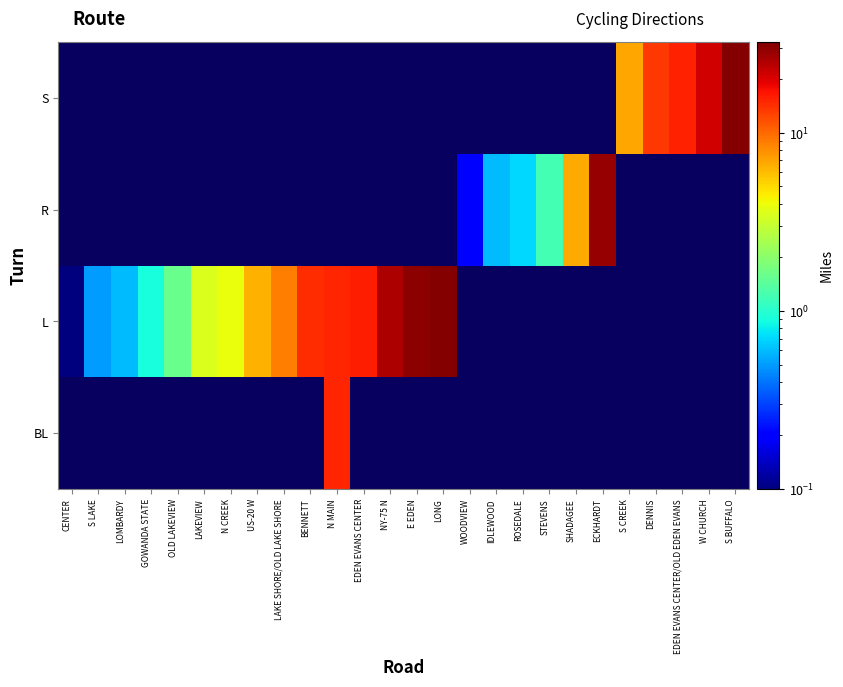

What is the spread (max minus min) of values at US-20 W?

6.5